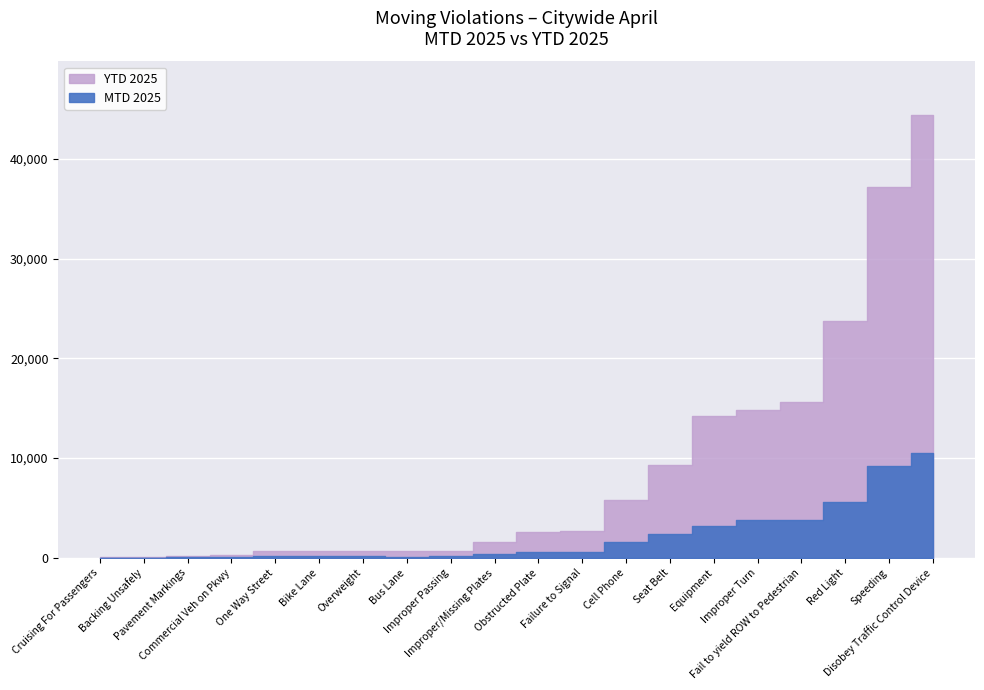

What is the maximum value for MTD 2025?

10516